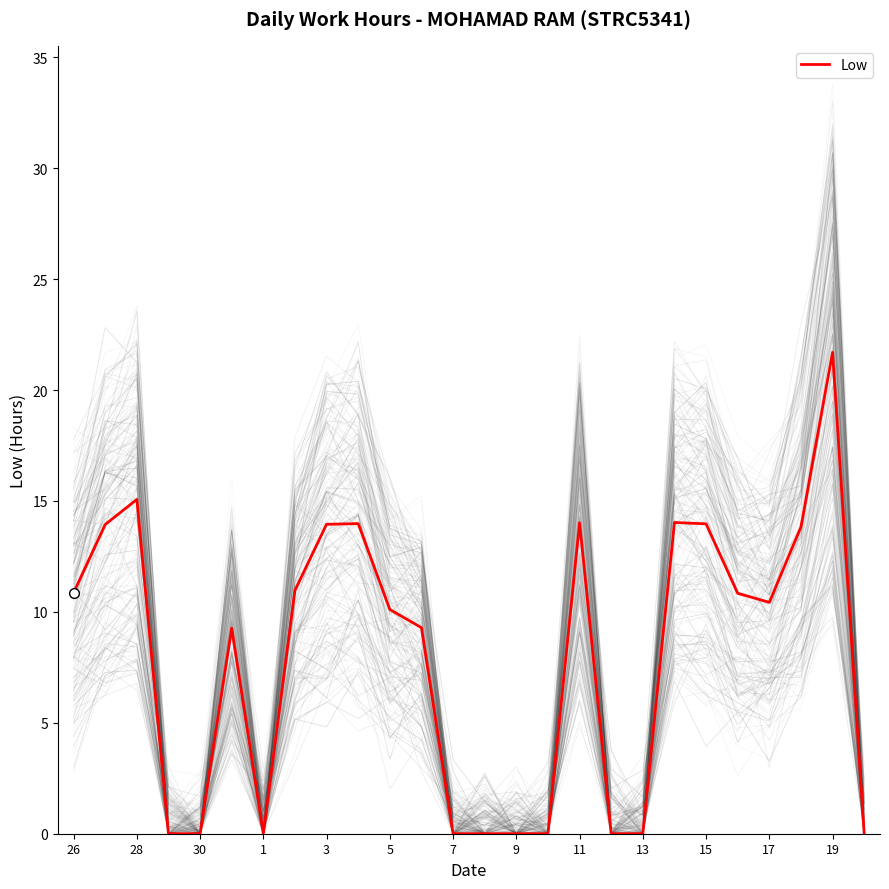

The Low series shows 0.0 at 30. True or false?

True